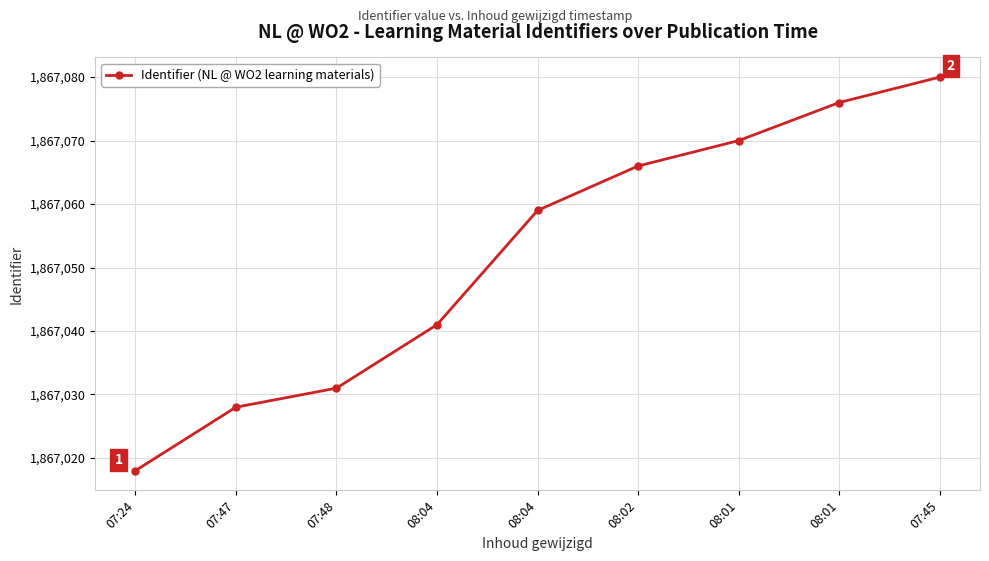

Does the chart have visible grid lines?

Yes